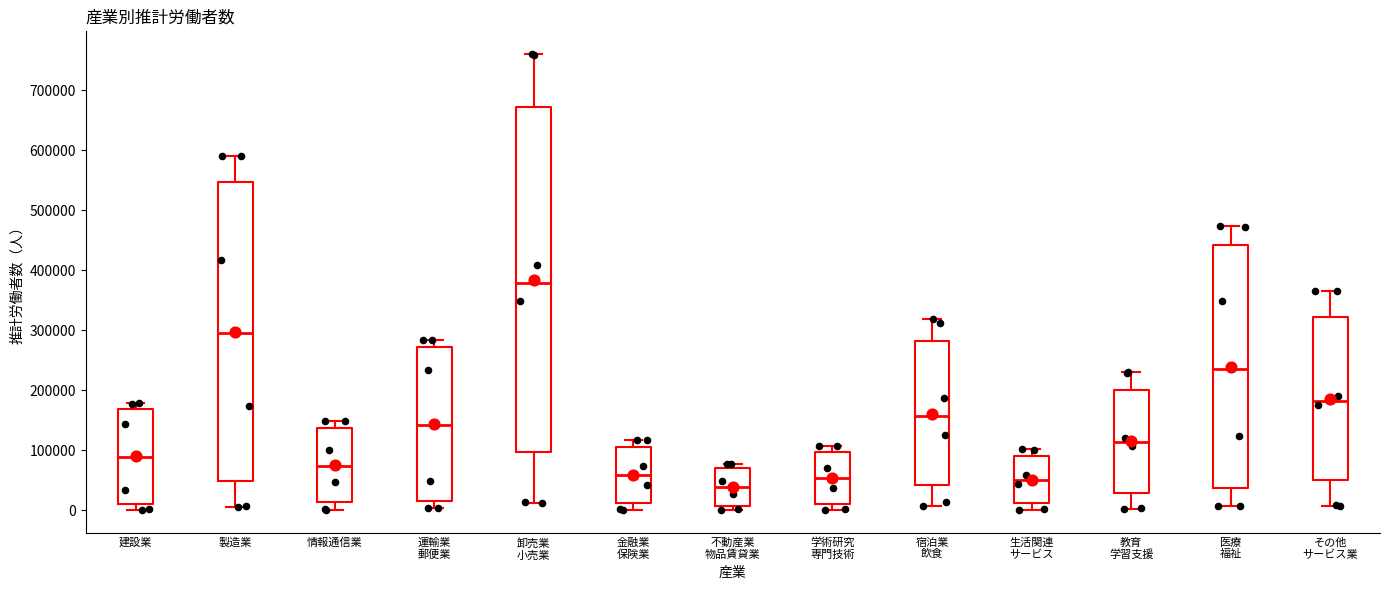

Which box has the lowest median line?

不動産業 物品賃貸業